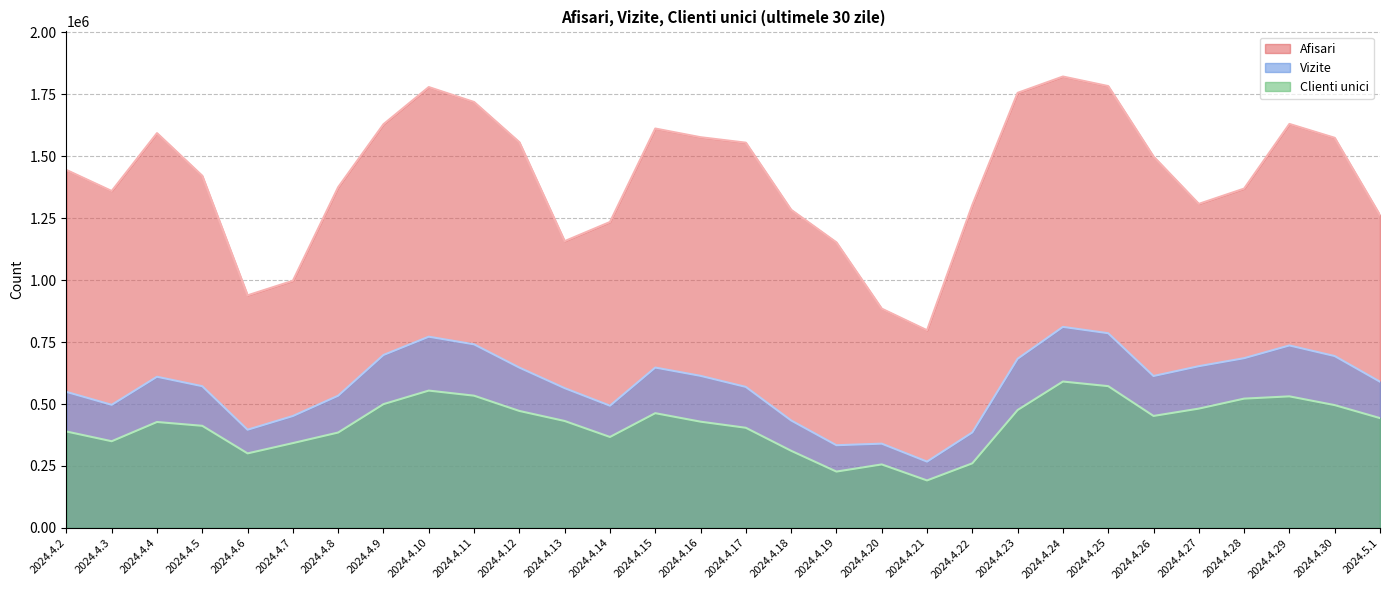

Which category has the highest value across all series?

2024.4.24